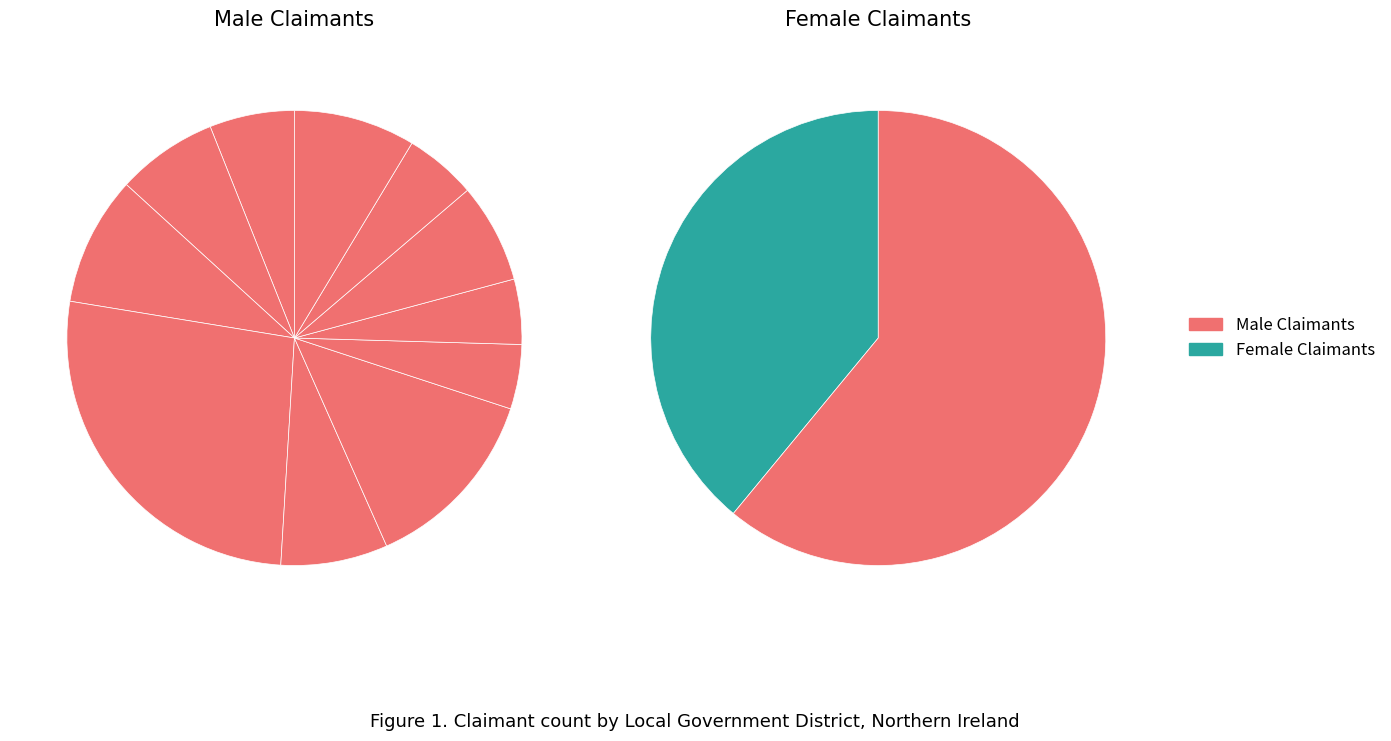

What is the difference between the highest and lowest values at 9?

225